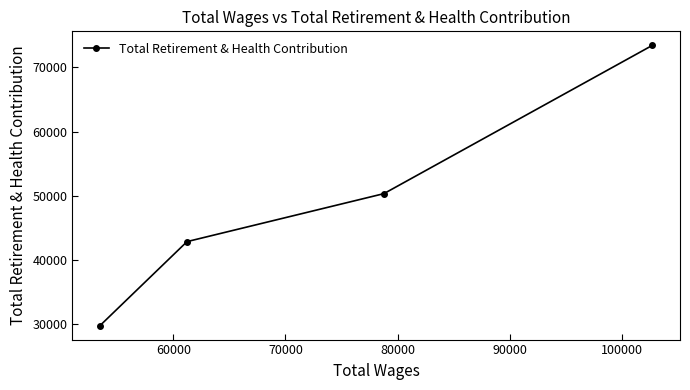

What is the value of the 4th point from the left?

73433